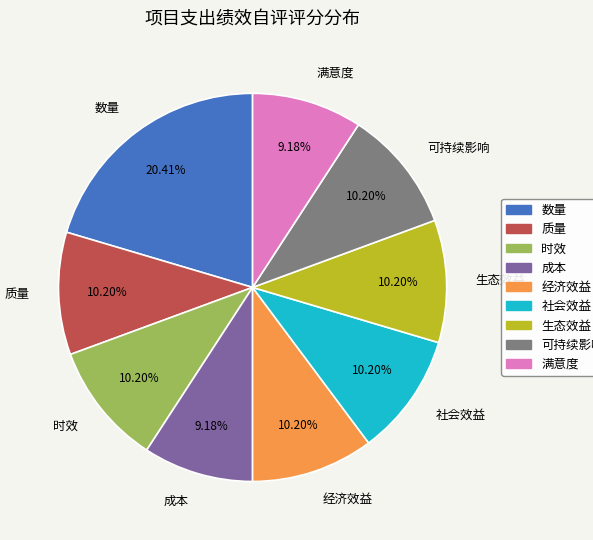

To the nearest percent, what is the average slice percentage?

11%